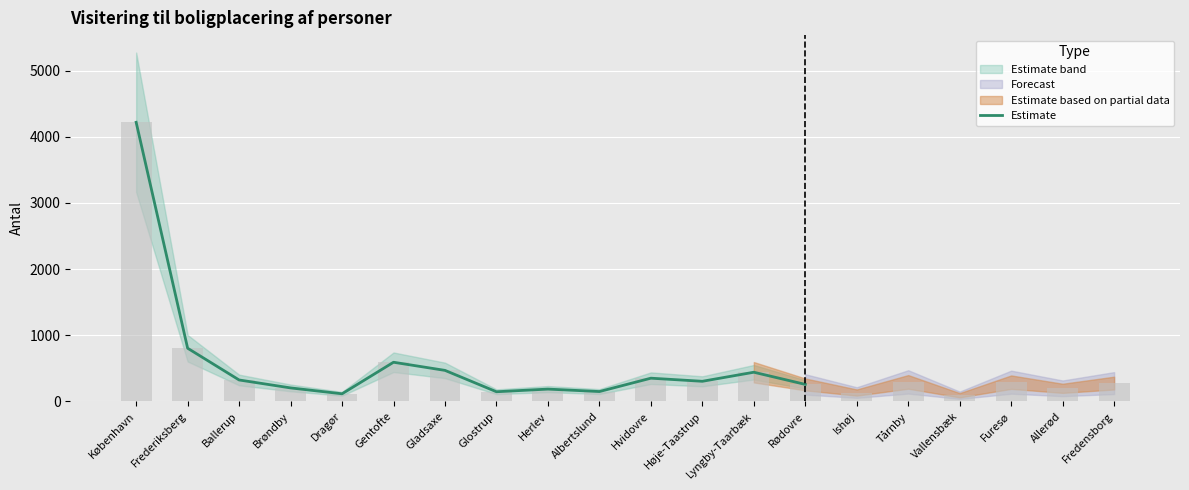

What is the minimum value shown in the chart?

114